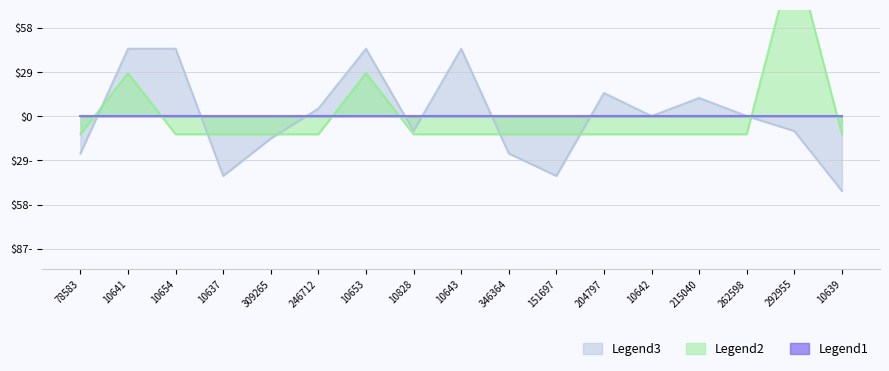

At which category is the sum across all series the highest?

292955